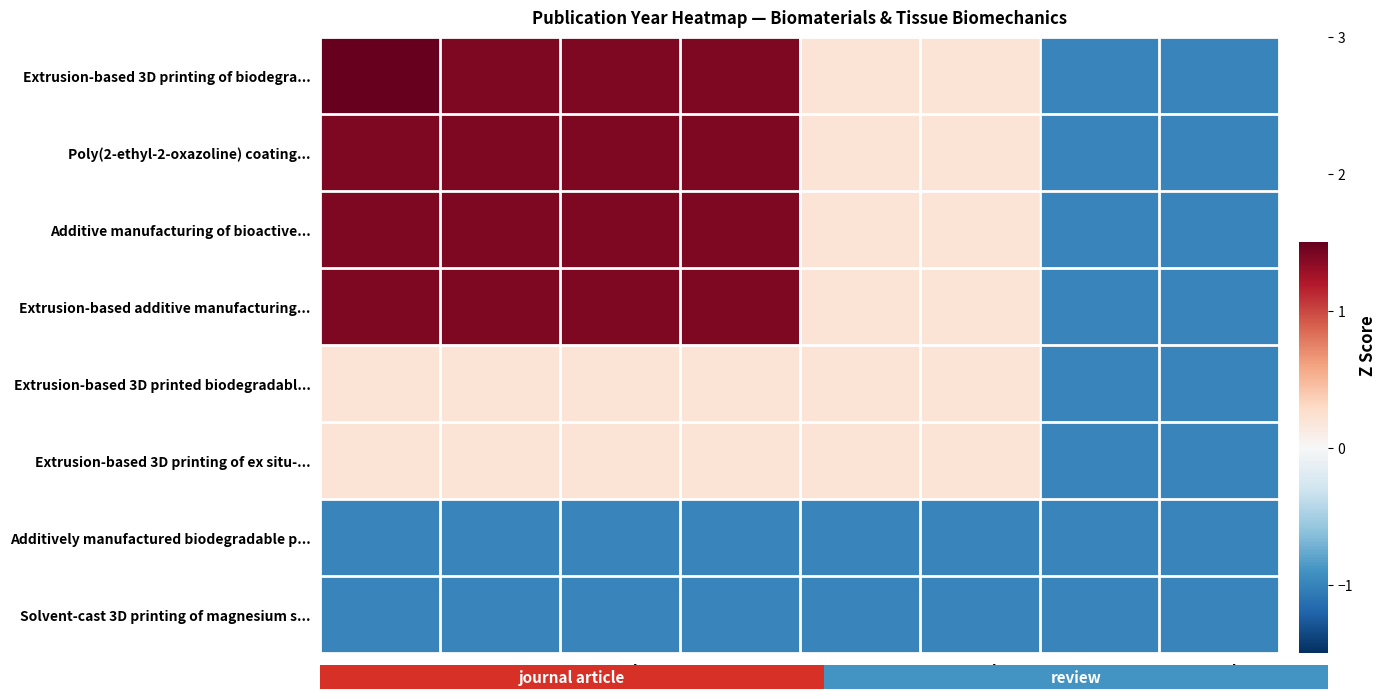

How many series are shown in this chart?

8